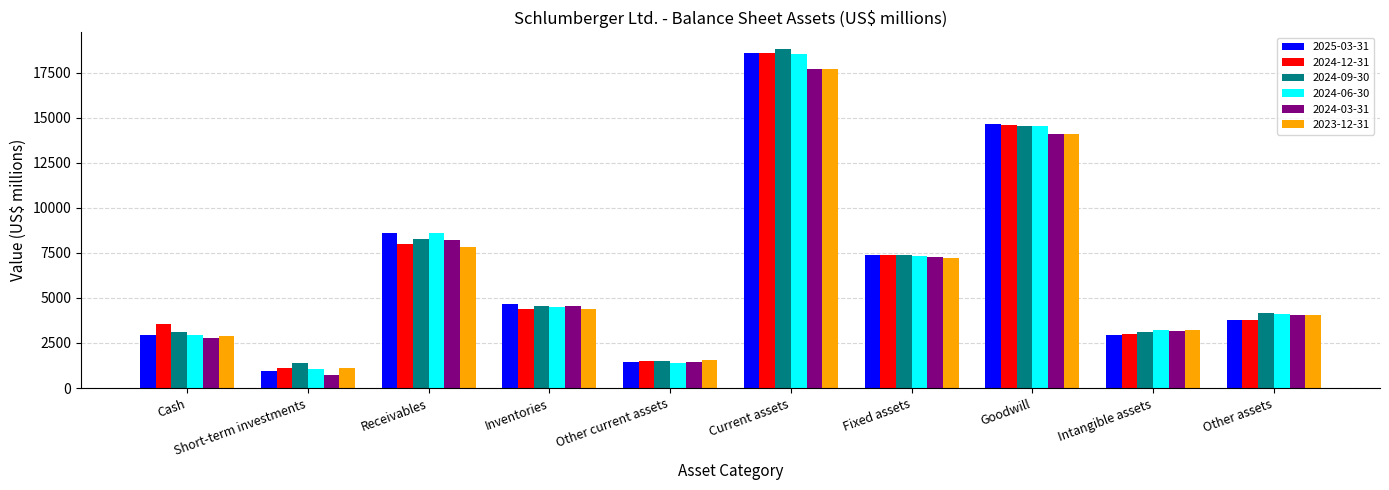

How many categories are shown in the chart?

10